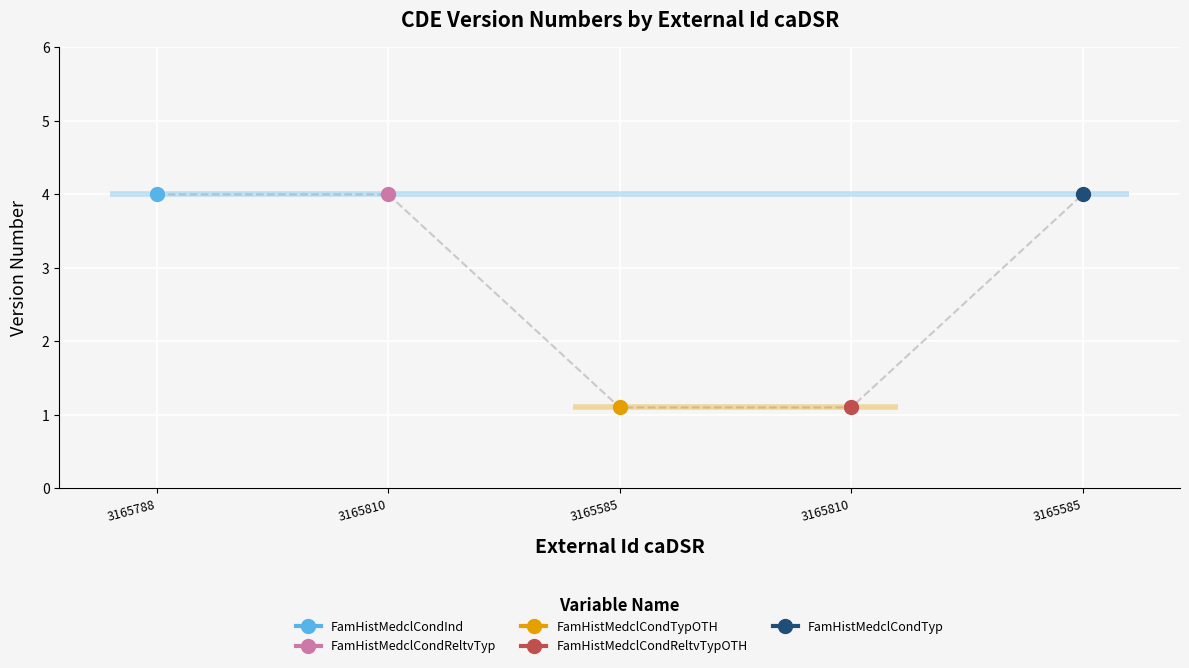

What is the difference between the values at 3165585 and 3165810?

2.9